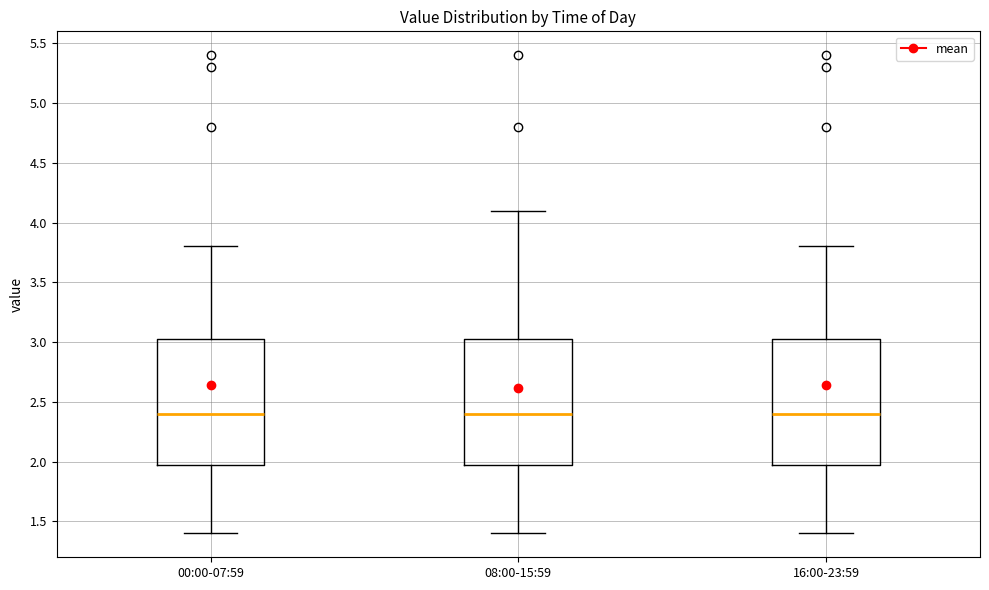

Reading left to right, read every box against the y-axis: the position of its median line, the range the box covers, and the ends of its whiskers. The values are not printed on the chart, so give them approximately, as read against the axis.

00:00-07:59: median 2.40, box 2.00 to 3.05, whiskers 1.40 to 3.80
08:00-15:59: median 2.40, box 2.00 to 3.05, whiskers 1.40 to 4.10
16:00-23:59: median 2.40, box 2.00 to 3.05, whiskers 1.40 to 3.80